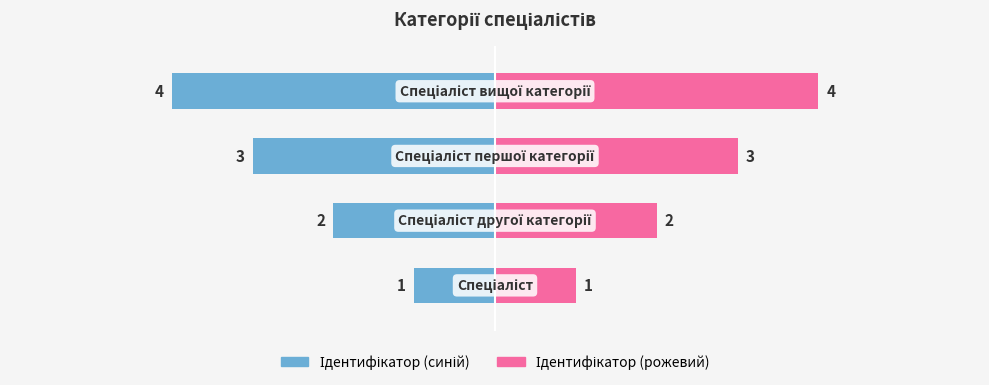

What is the difference between the second highest and second lowest values in the Ідентифікатор (ліворуч) series?

1